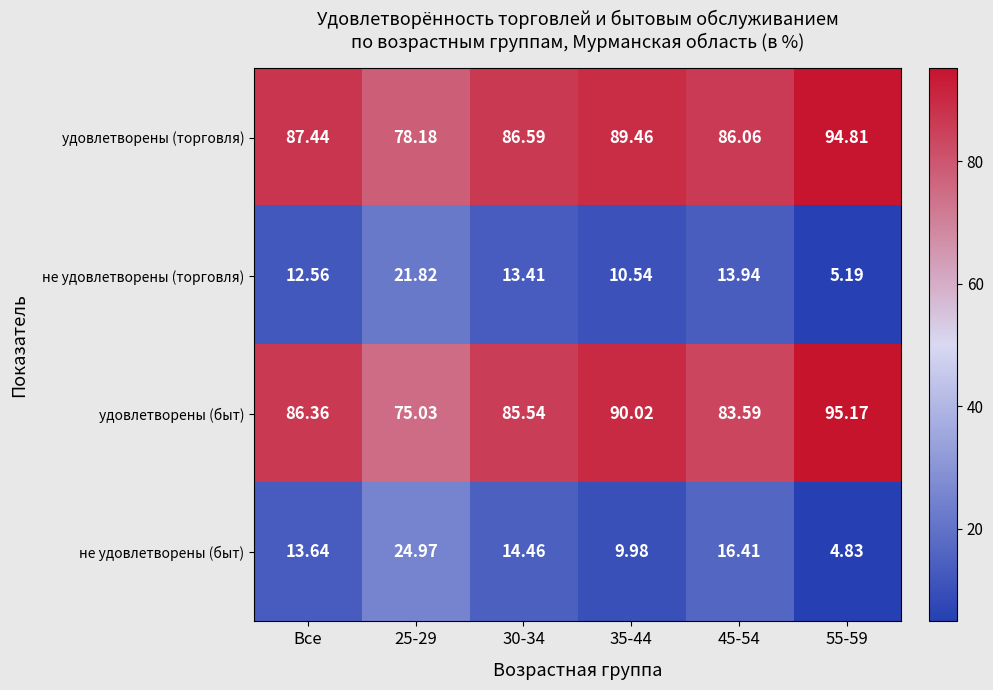

Rank the series by their maximum value, from lowest to highest.

не удовлетворены (торговля), не удовлетворены (быт), удовлетворены (торговля), удовлетворены (быт)